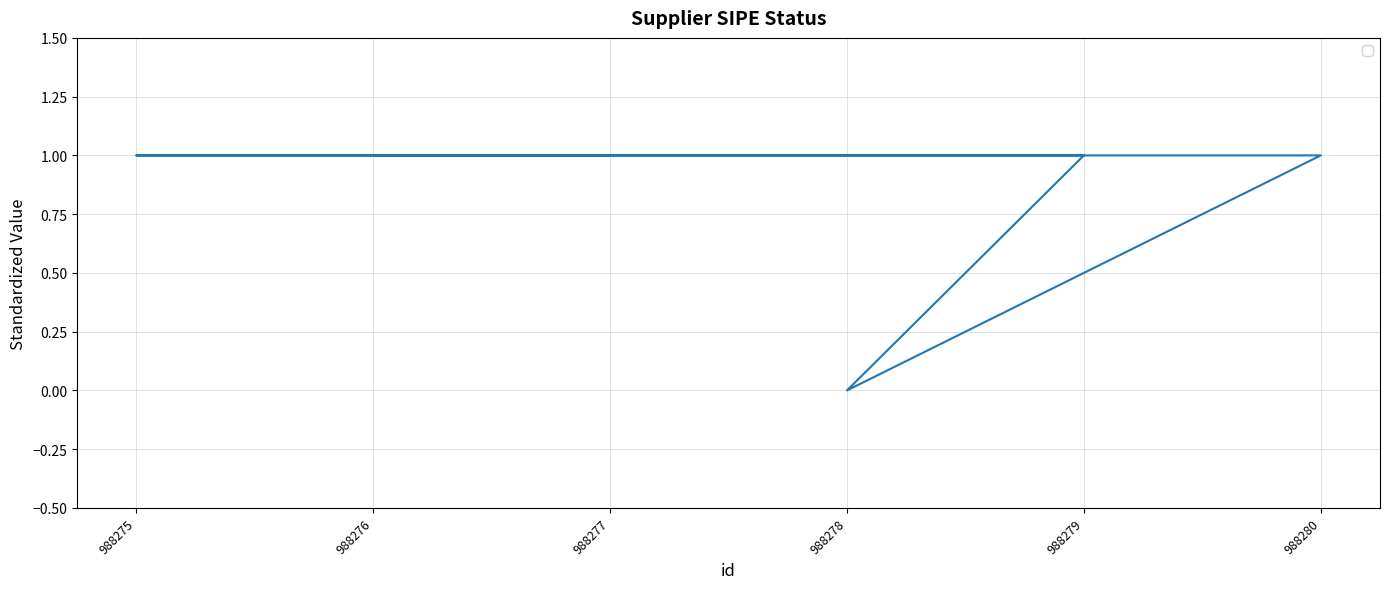

Reading right to left, extract all data points from this chart.

1	1	0	1	1	1